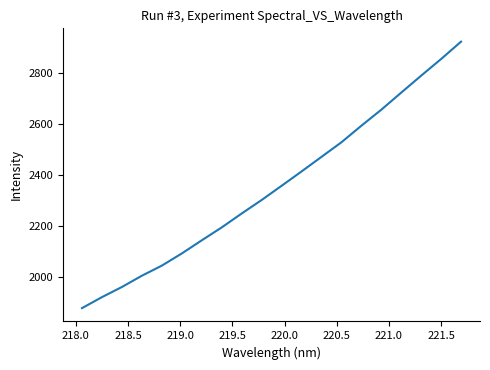

What is the minimum value shown in the chart?

1878.6